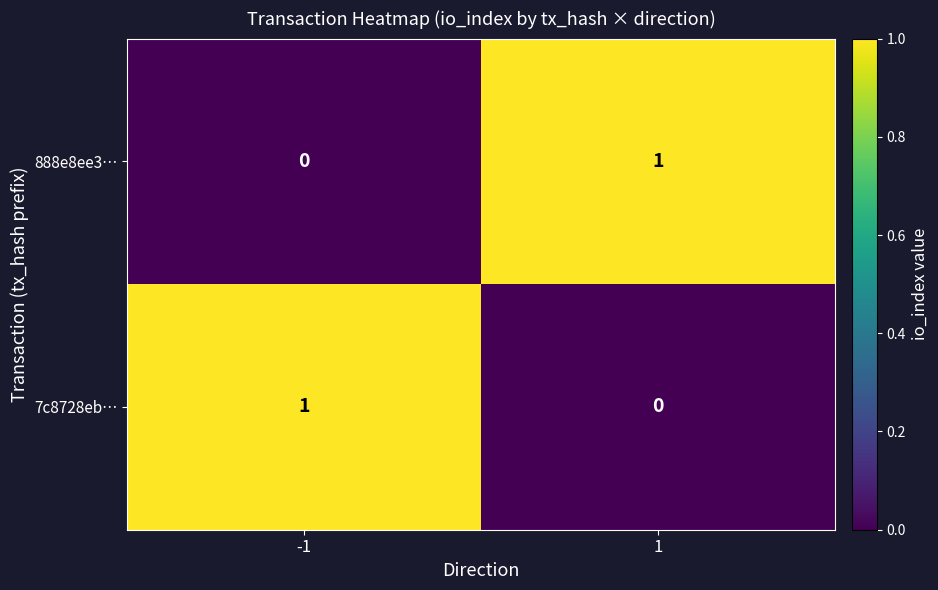

The value of 7c8728eb… at 1 is 0. True or false?

True